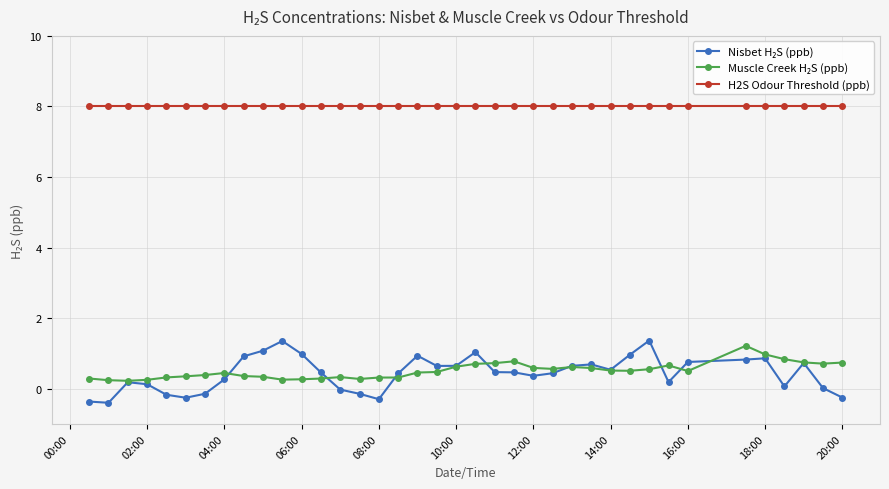

What is the value of the H2S Odour Threshold (ppb) point at the 24th from the left?

8.0